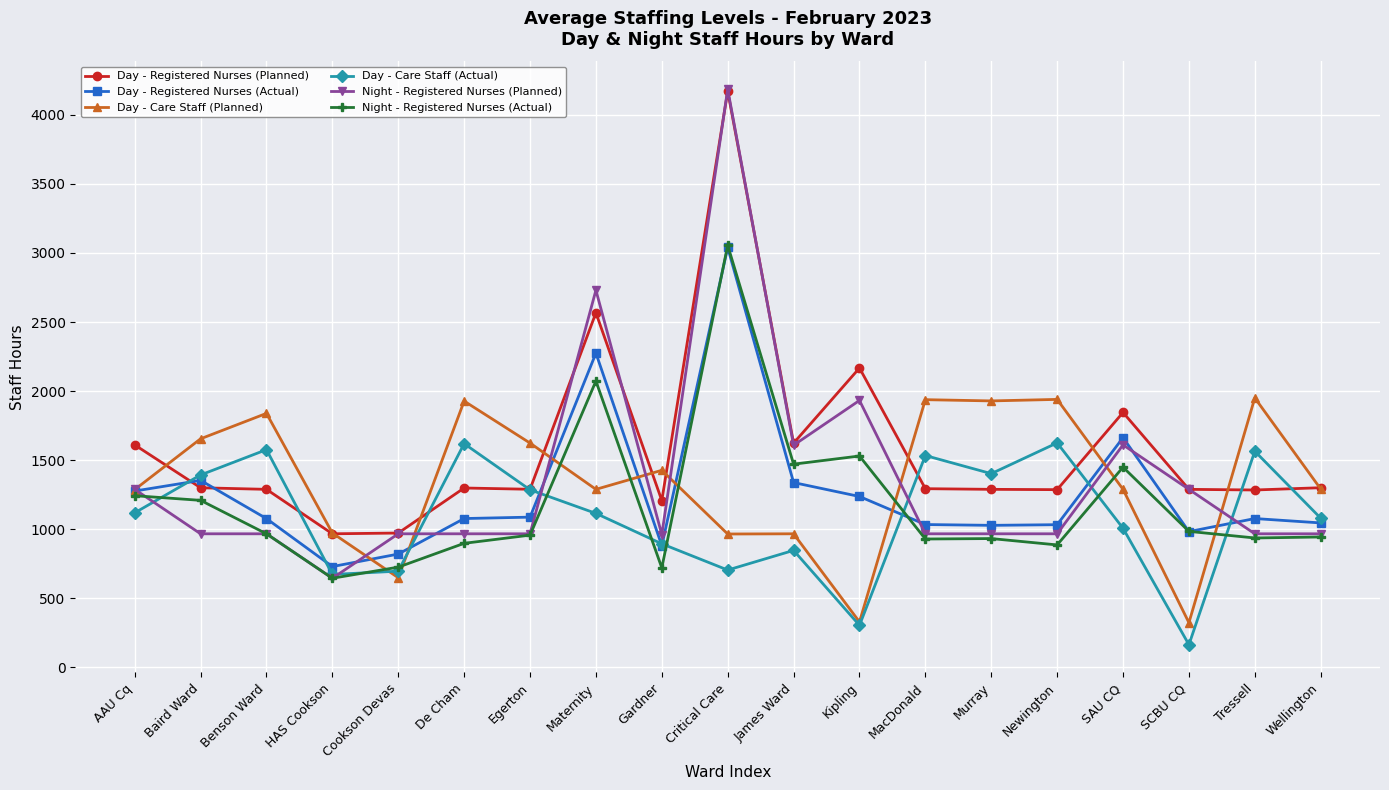

Where does the Day - Care Staff (Planned) series first go above 1290?

Baird Ward